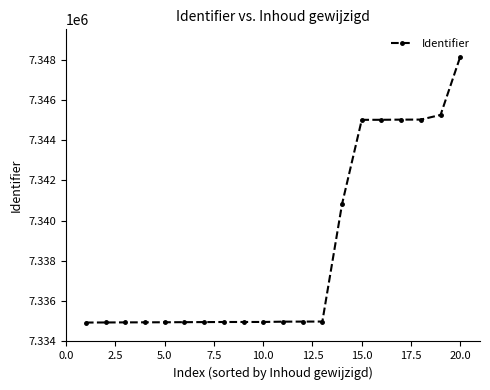

What is the difference between the maximum and second lowest values?

13203